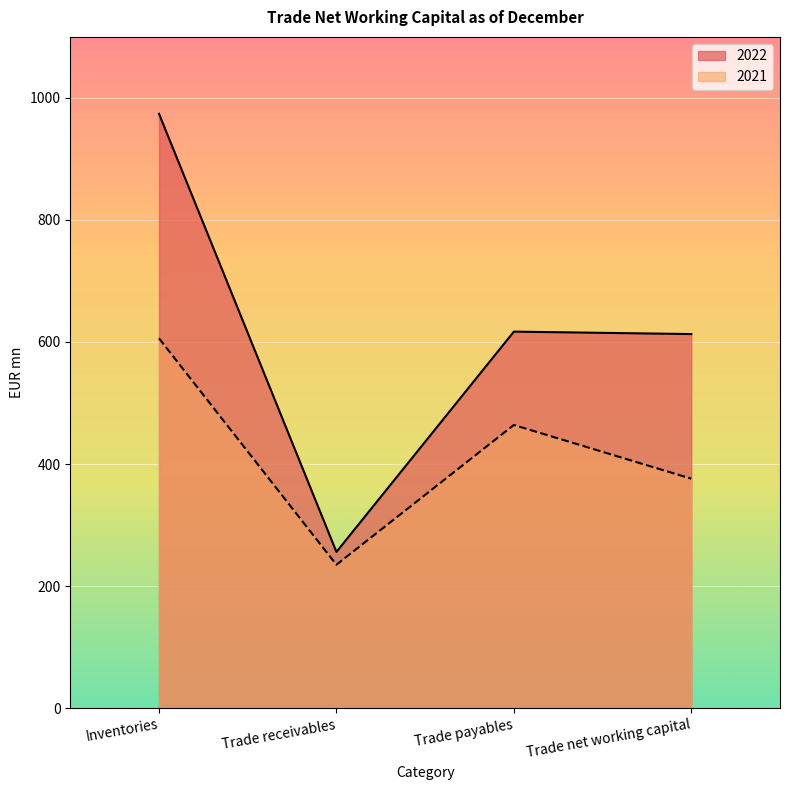

What is the average value of the 2021 series?

420